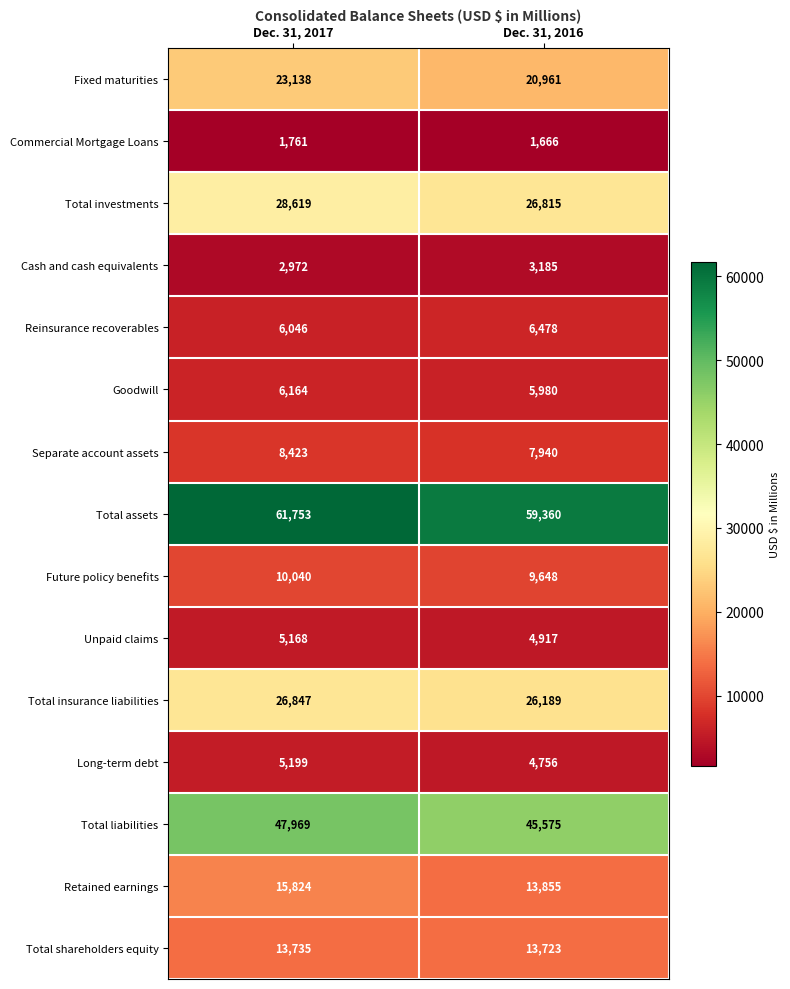

Reading right to left, list all the values displayed in this chart.

Fixed maturities: Dec. 31, 2016=20961	Dec. 31, 2017=23138
Commercial Mortgage Loans: Dec. 31, 2016=1666	Dec. 31, 2017=1761
Total investments: Dec. 31, 2016=26815	Dec. 31, 2017=28619
Cash and cash equivalents: Dec. 31, 2016=3185	Dec. 31, 2017=2972
Reinsurance recoverables: Dec. 31, 2016=6478	Dec. 31, 2017=6046
Goodwill: Dec. 31, 2016=5980	Dec. 31, 2017=6164
Separate account assets: Dec. 31, 2016=7940	Dec. 31, 2017=8423
Total assets: Dec. 31, 2016=59360	Dec. 31, 2017=61753
Future policy benefits: Dec. 31, 2016=9648	Dec. 31, 2017=10040
Unpaid claims: Dec. 31, 2016=4917	Dec. 31, 2017=5168
Total insurance liabilities: Dec. 31, 2016=26189	Dec. 31, 2017=26847
Long-term debt: Dec. 31, 2016=4756	Dec. 31, 2017=5199
Total liabilities: Dec. 31, 2016=45575	Dec. 31, 2017=47969
Retained earnings: Dec. 31, 2016=13855	Dec. 31, 2017=15824
Total shareholders equity: Dec. 31, 2016=13723	Dec. 31, 2017=13735